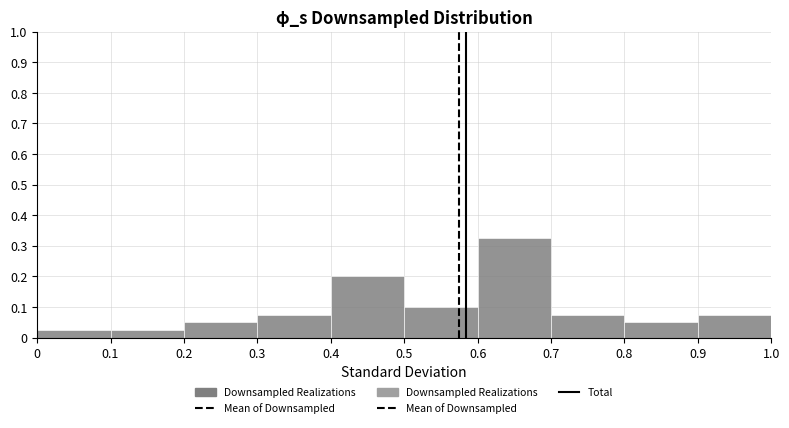

Over which range of the x-axis is the bar tallest?

0.6 to 0.7